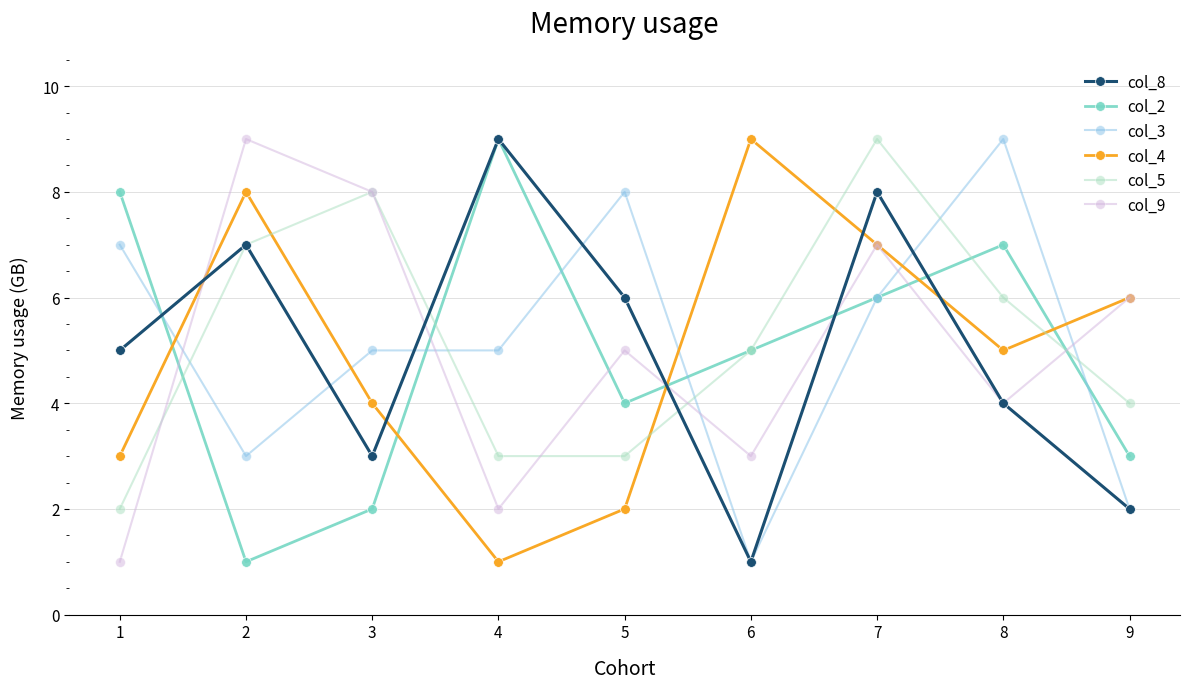

What is the sum of all col_8 values?

45